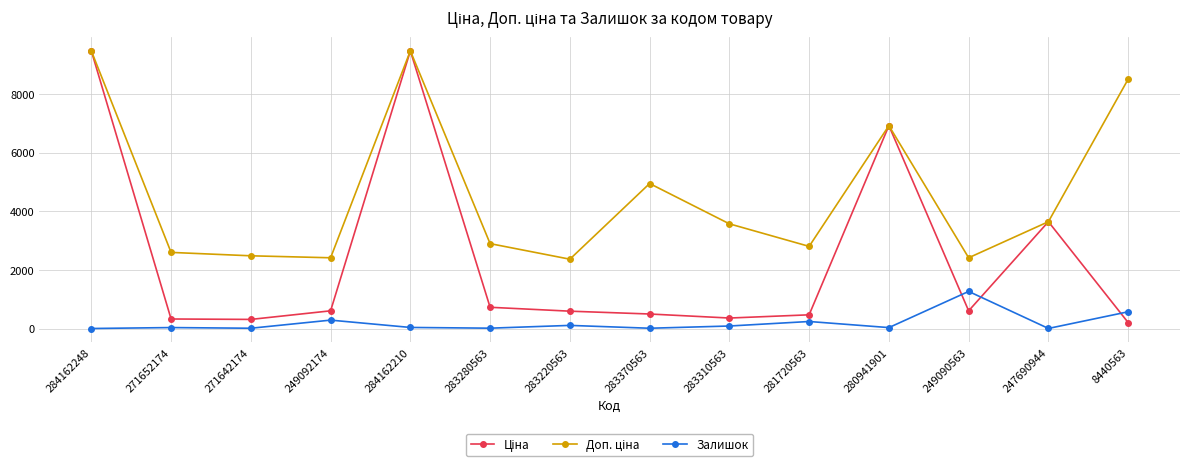

Is it true that Залишок equals 31.0 at 280941901?

True